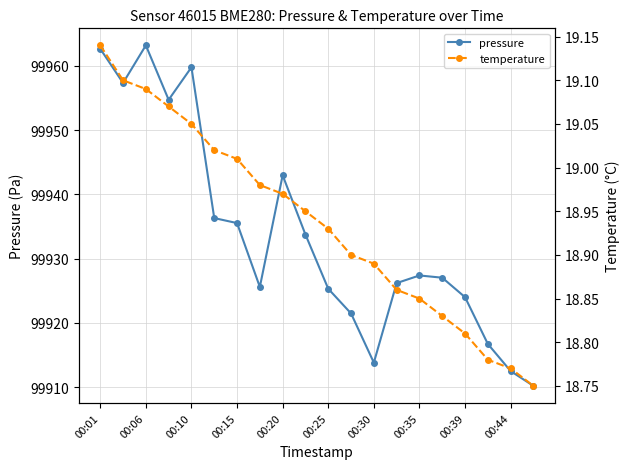

Is it true that pressure equals 131331.2 at 00:10?

False